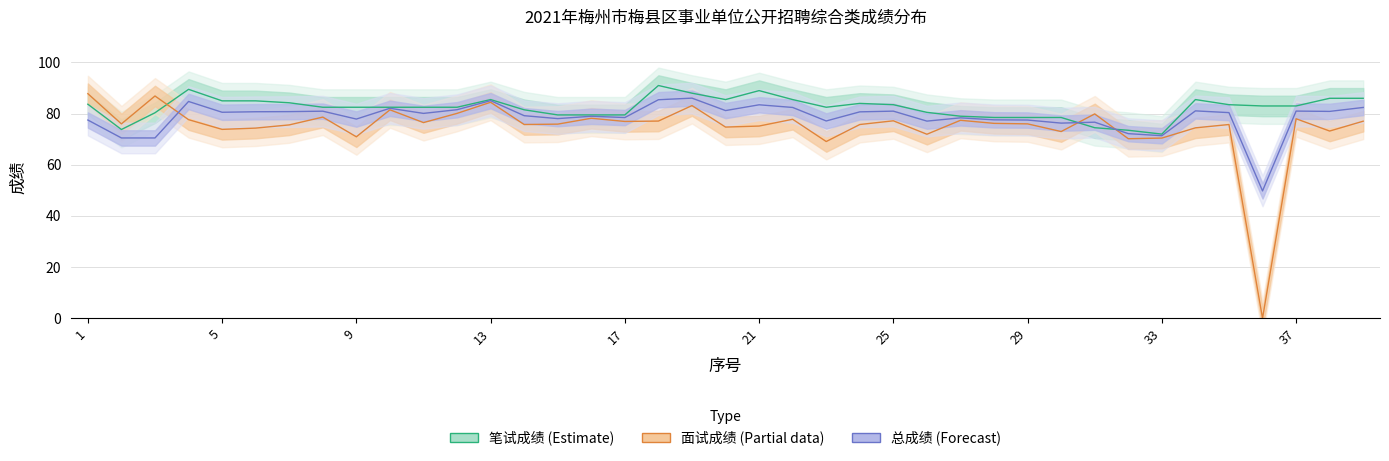

Count the number of categories in the chart.

39